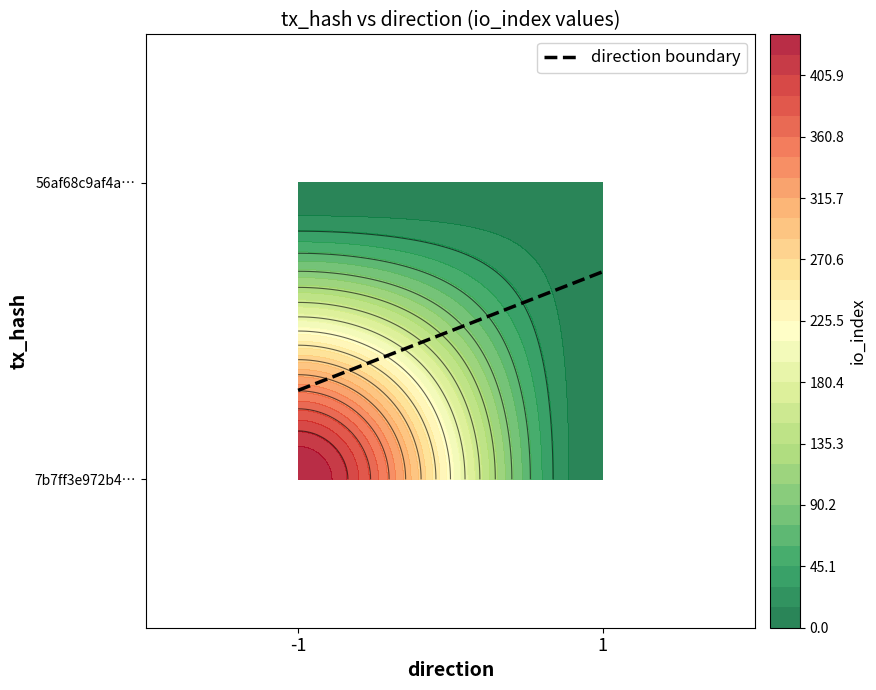

Count the 7b7ff3e972b4141ca0aa87365d5fa2690b5706b values in the range -1 to 436.

2